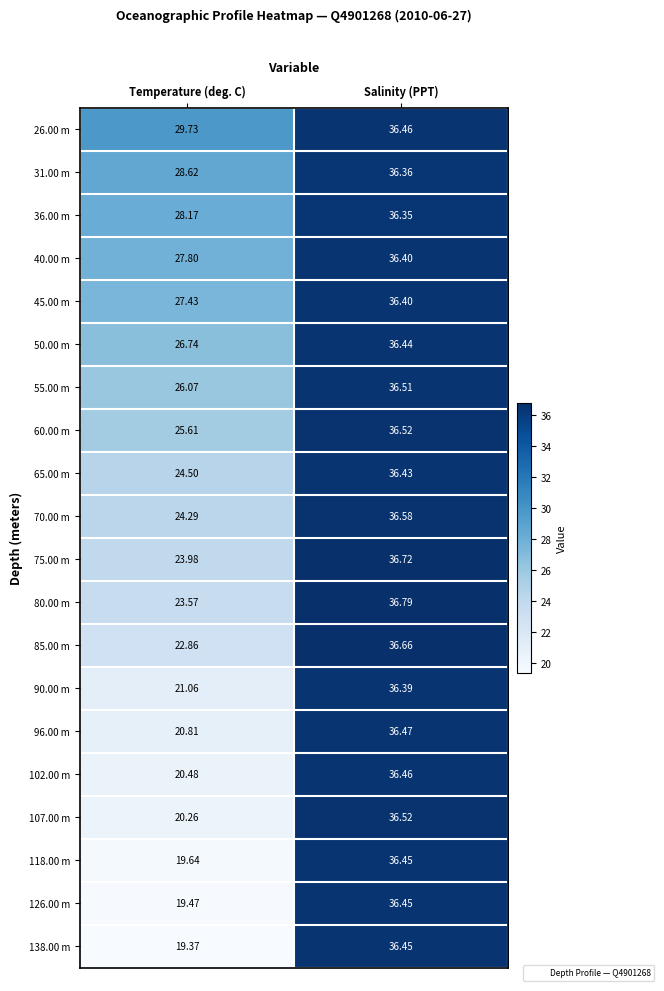

Which series has the largest range (max minus min)?

138.00 m